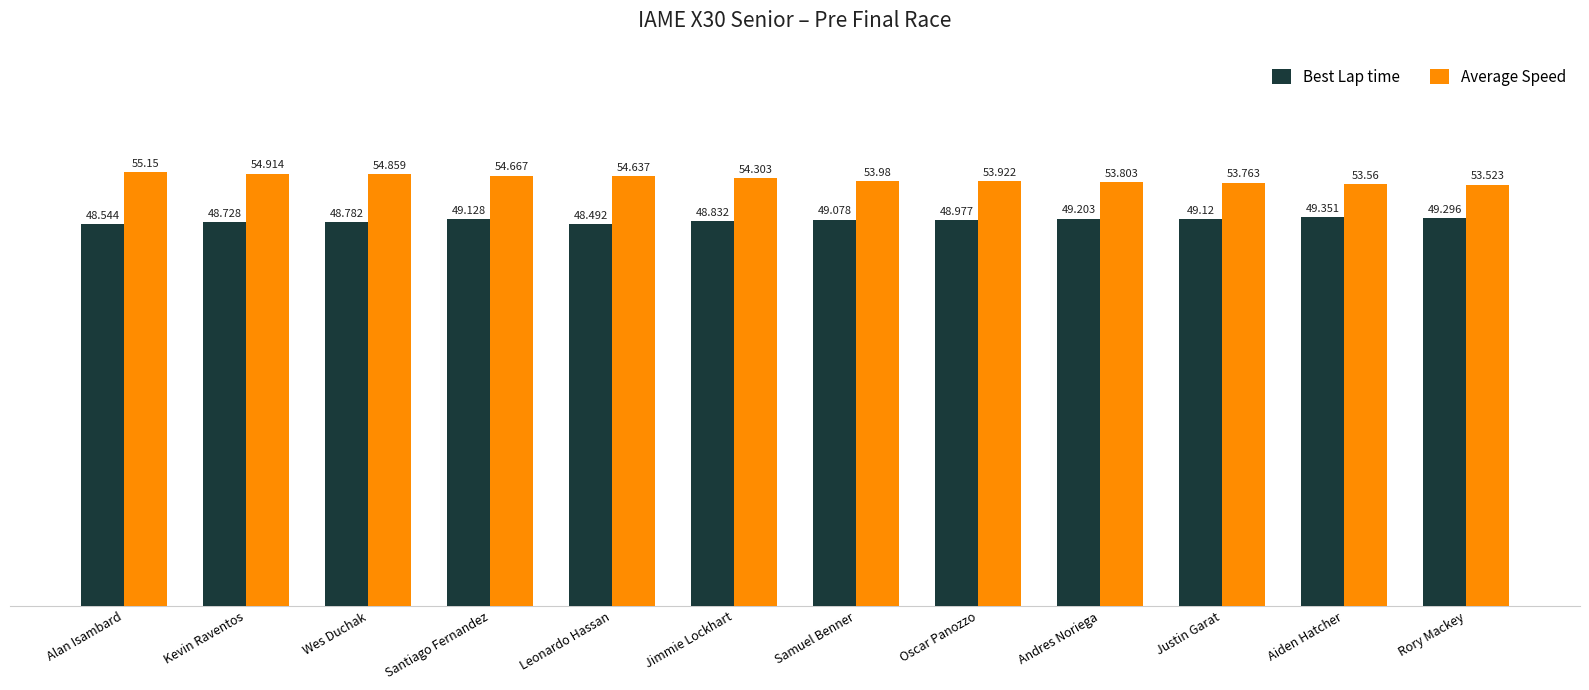

List the series in order of their peak value, lowest first.

Best Lap time, Average Speed